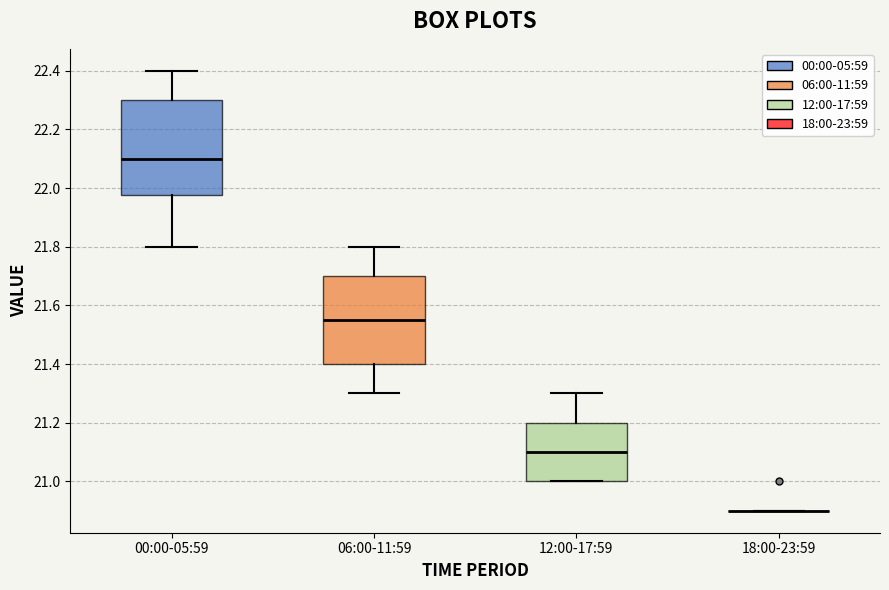

Reading left to right, read every box against the y-axis: the position of its median line, the range the box covers, and the ends of its whiskers. The values are not printed on the chart, so give them approximately, as read against the axis.

00:00-05:59: median 22.10, box 21.98 to 22.30, whiskers 21.80 to 22.40
06:00-11:59: median 21.56, box 21.40 to 21.70, whiskers 21.30 to 21.80
12:00-17:59: median 21.10, box 21.00 to 21.20, whiskers 21.00 to 21.30
18:00-23:59: box collapsed to a line at 20.90, whiskers 20.90 to 20.90